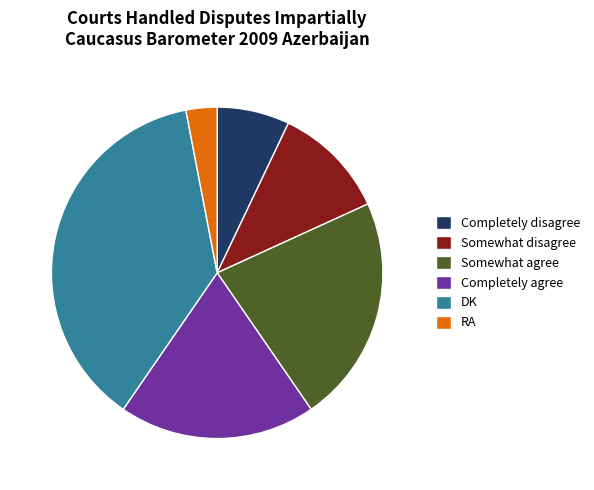

What is the ratio of the value at RA to the value at Somewhat disagree?

0.3